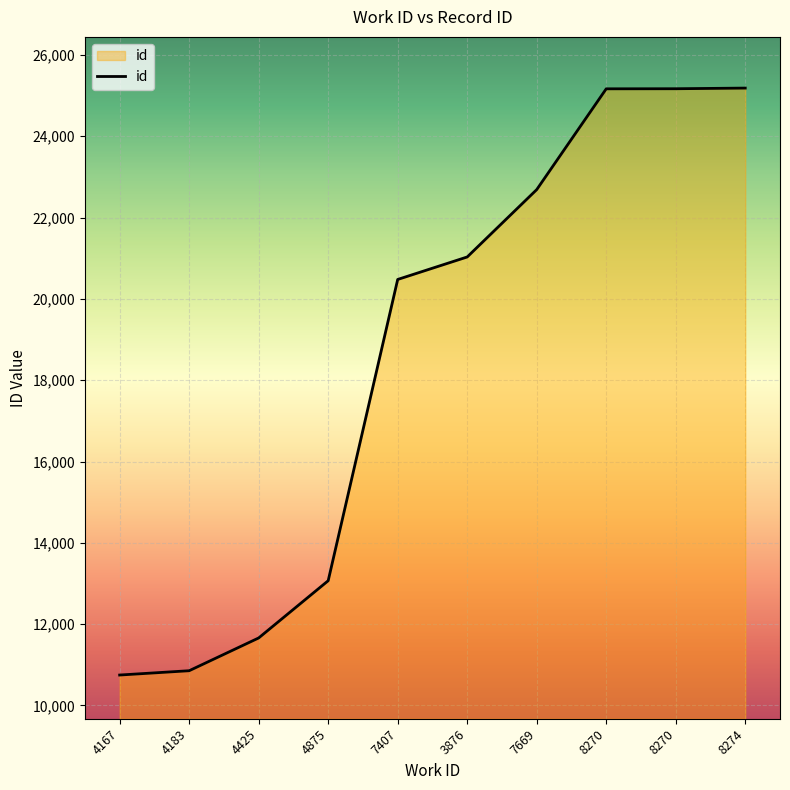

Count the number of categories in the chart.

10